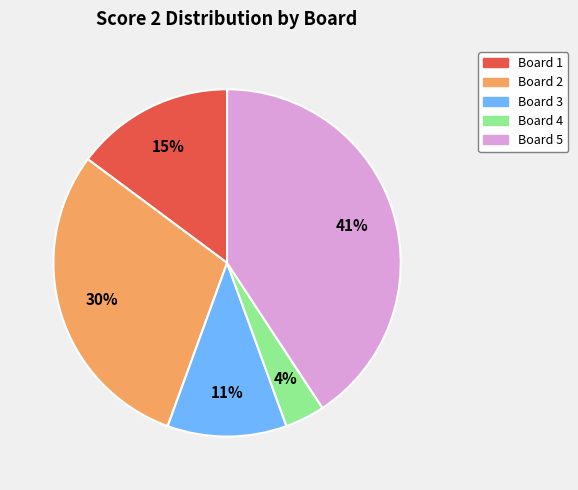

To the nearest percent, what is the difference between the largest and smallest slice percentages?

37%